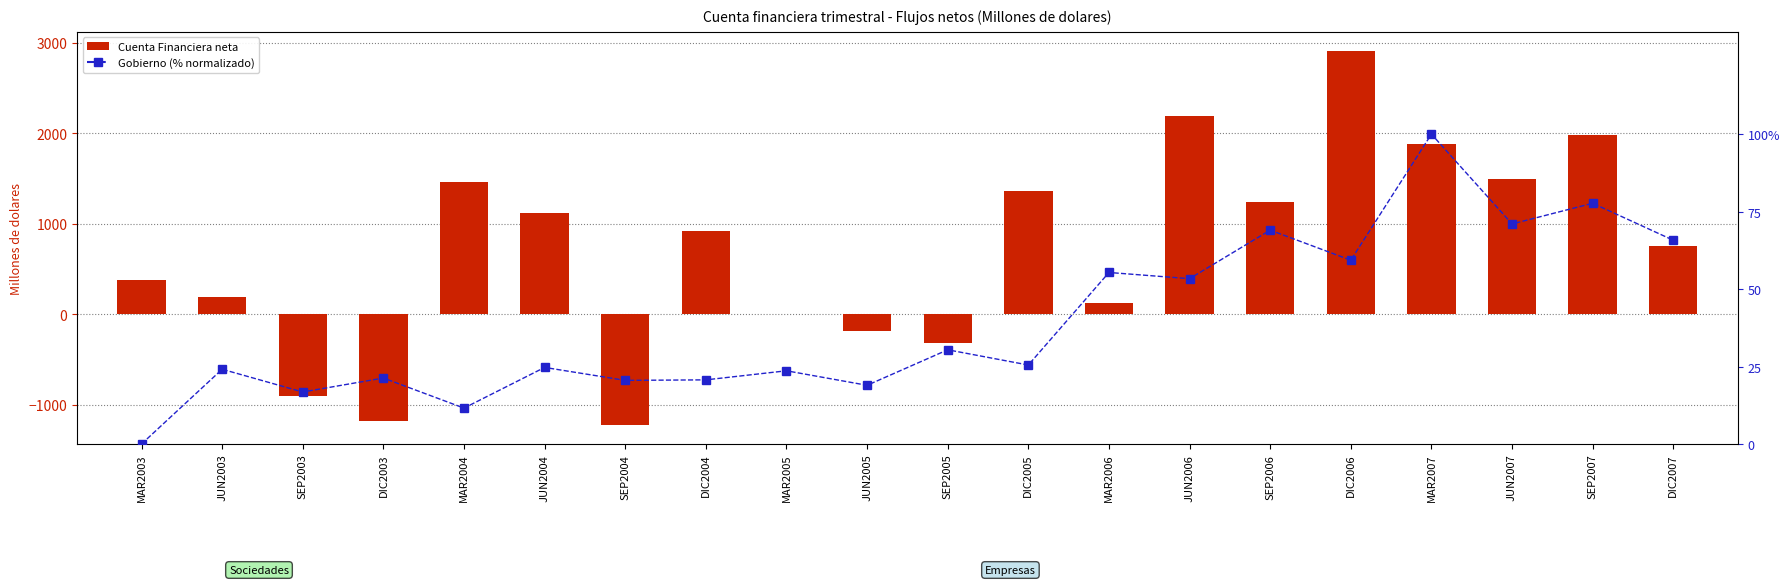

At which label is Cuenta Financiera Flujos netos closest to 841?

DIC2004